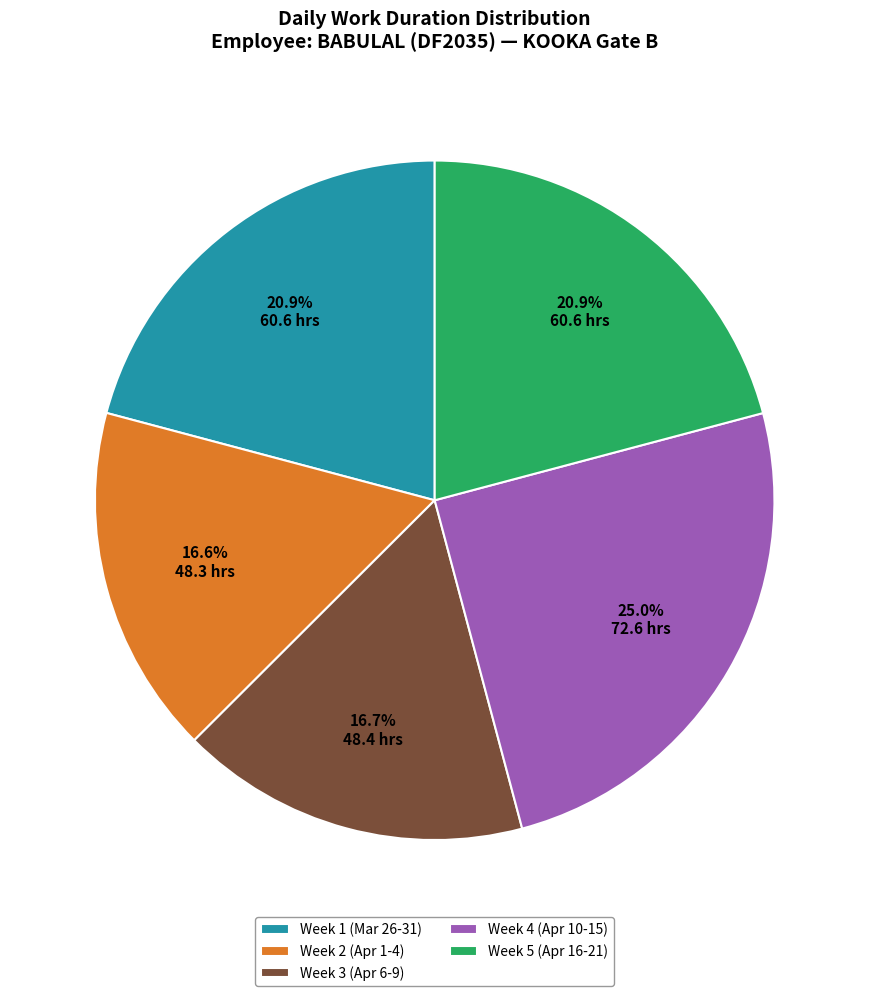

What portion of the pie excludes Week 3 (Apr 6-9)?

83.3%